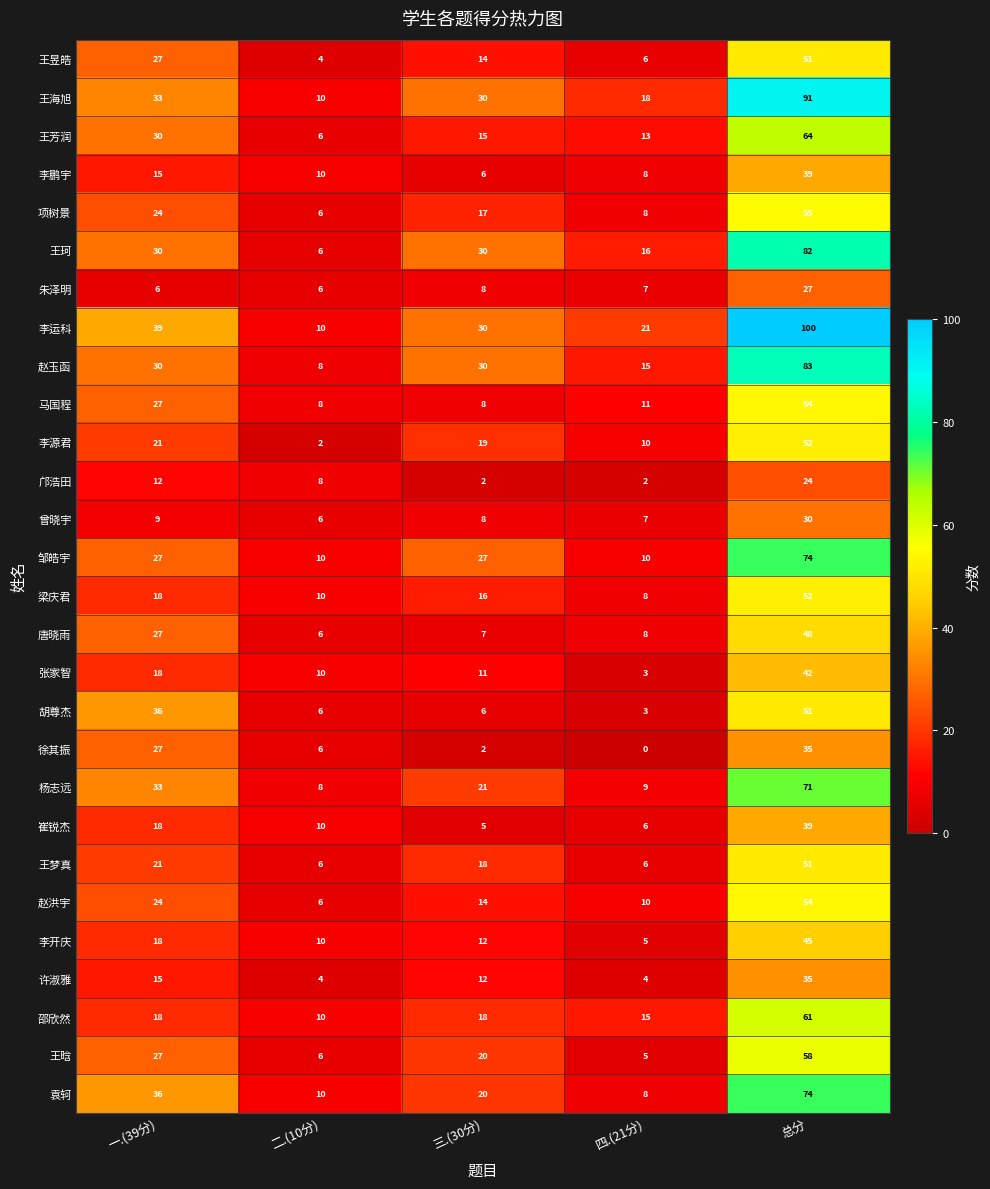

List the labels in order of 项树景 value, largest first.

总分, 一.(39分), 三.(30分), 四.(21分), 二.(10分)